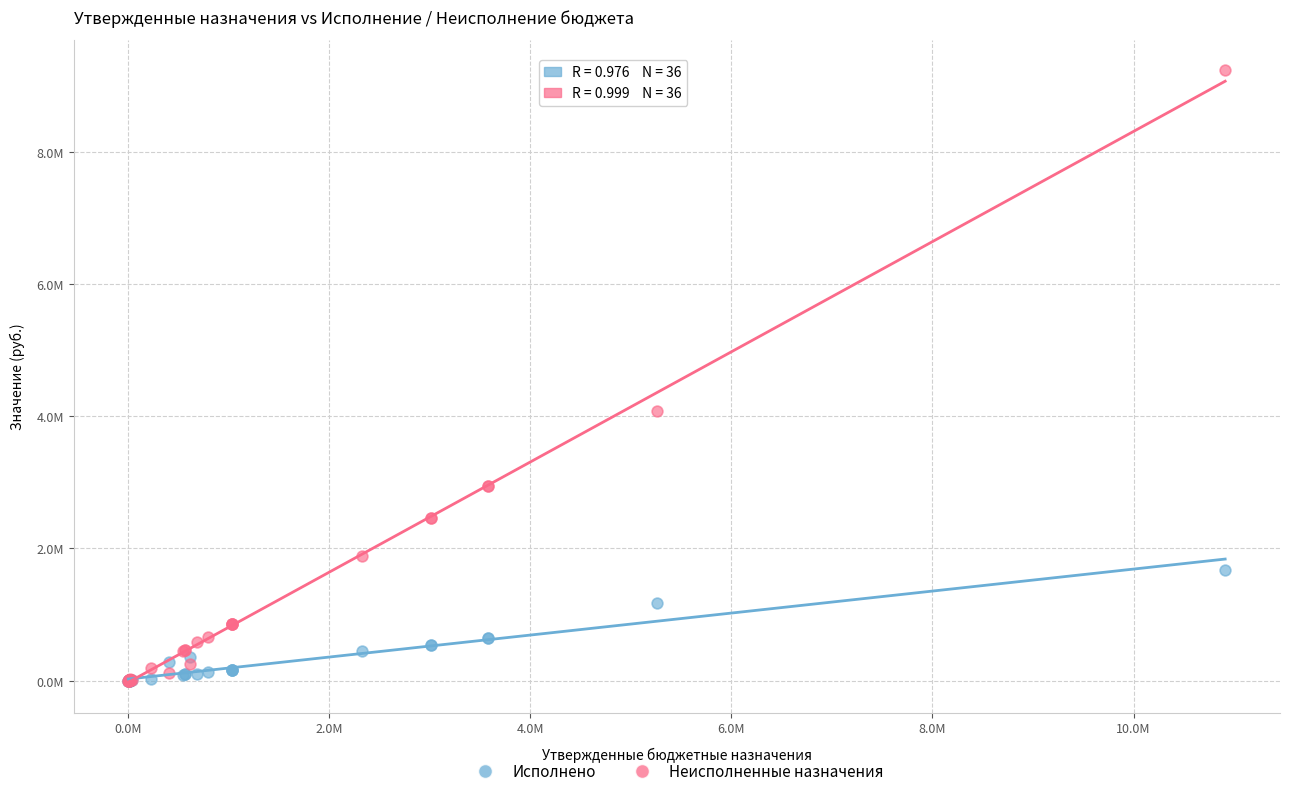

What are all the series names shown in the legend?

Исполнено, Неисполненные назначения